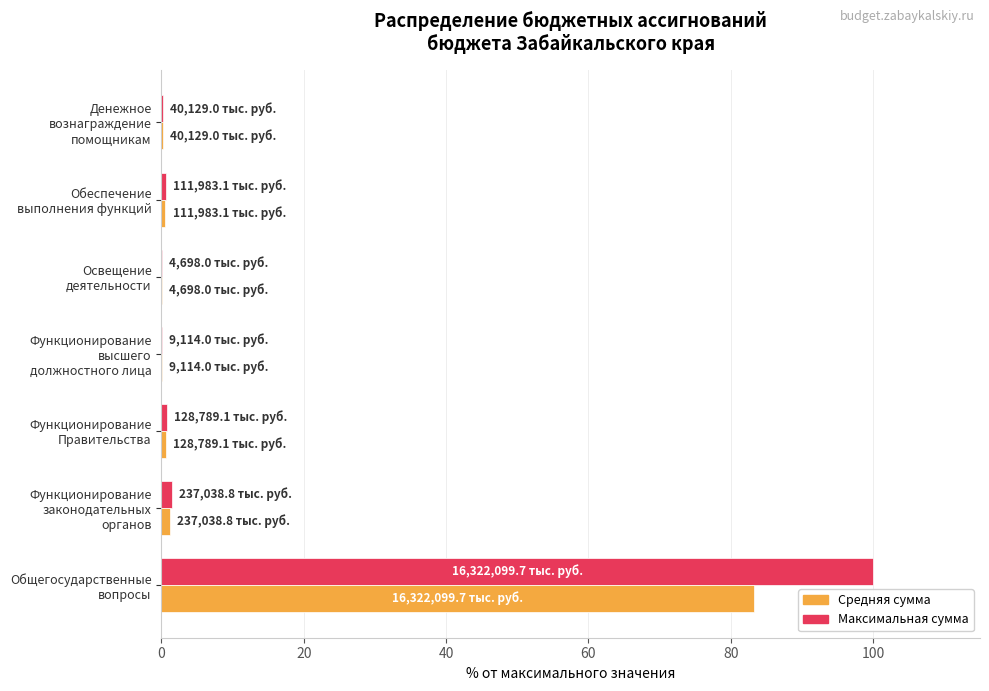

What is the sum of all Средняя сумма values?

85.9